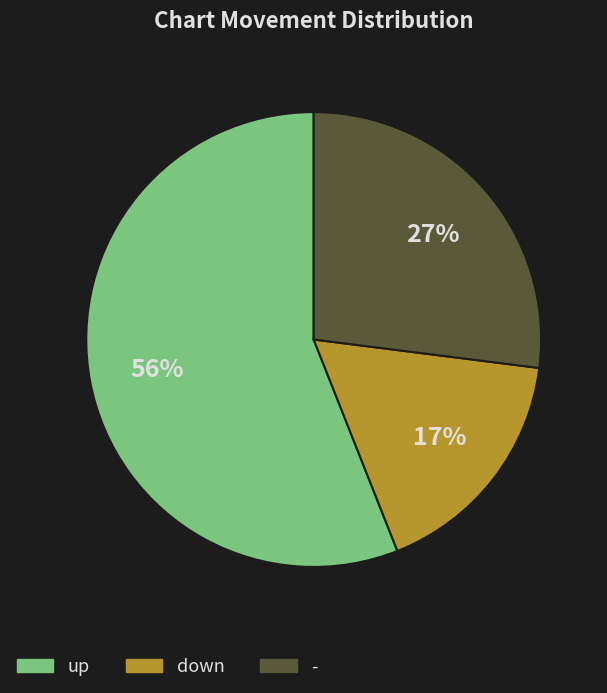

To the nearest percent, what is the average slice percentage?

33%